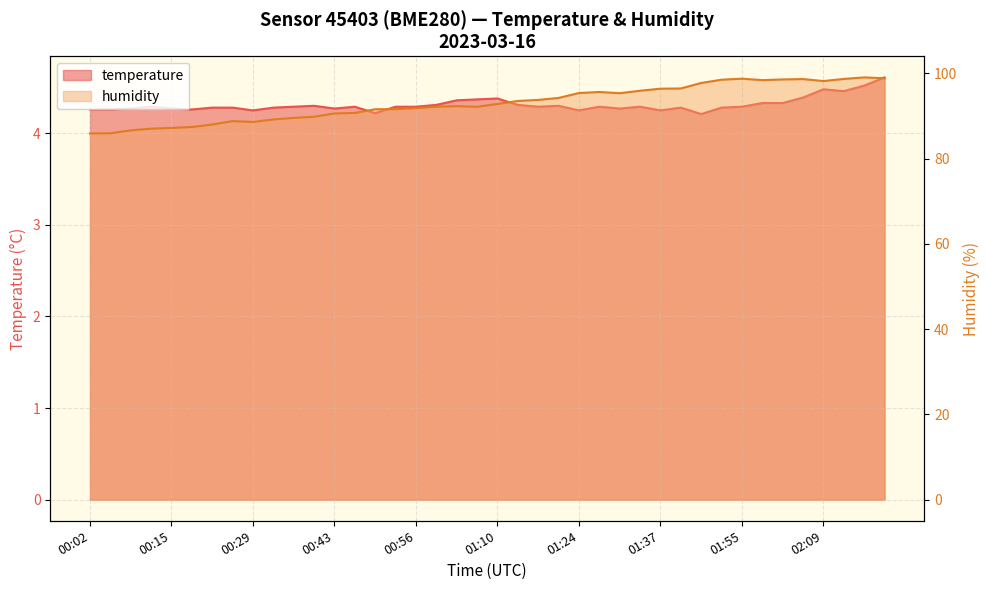

Rank the series by their average value, from highest to lowest.

humidity, temperature